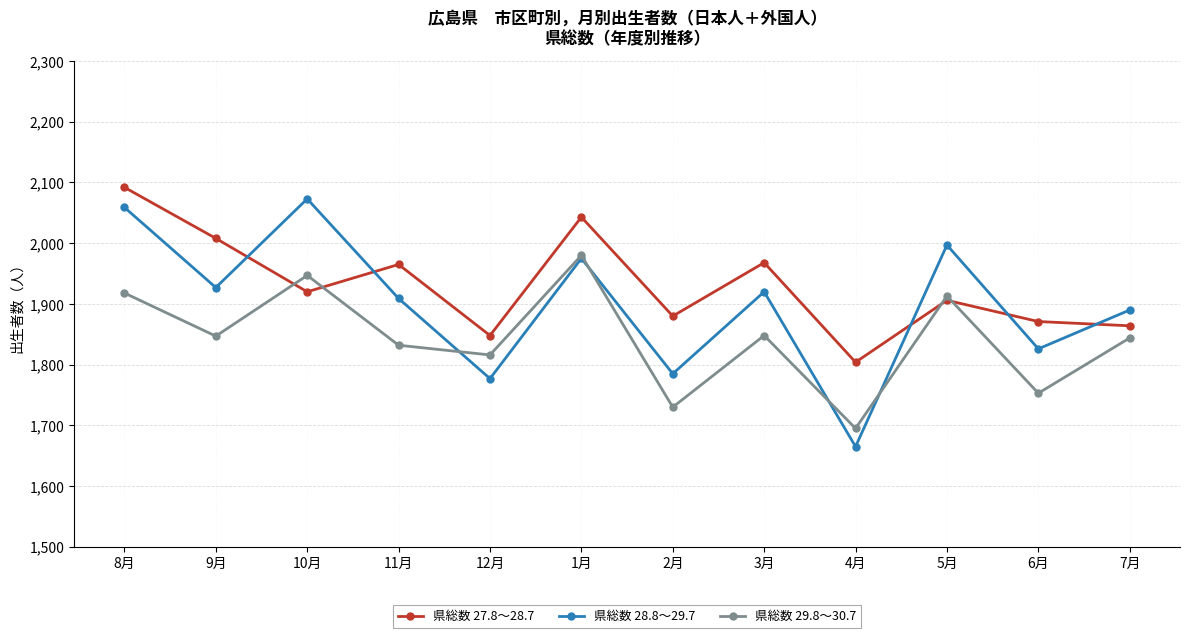

Between which two adjacent categories do 県総数 28.8～29.7 and 県総数 29.8～30.7 first intersect?

11月 and 12月